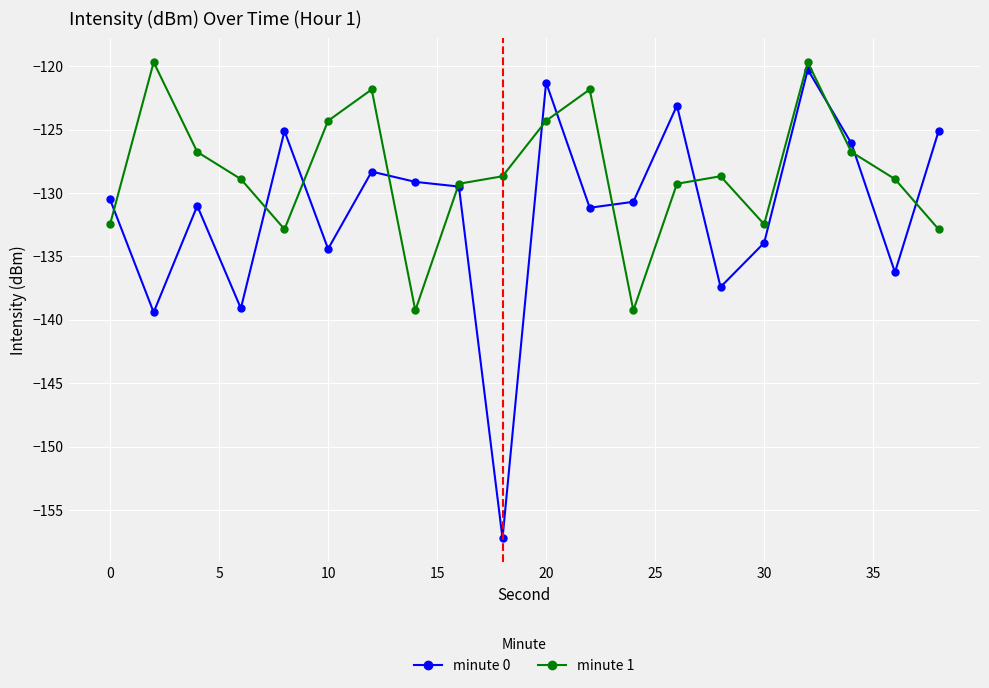

How many data points in minute 1 are above -128?

8